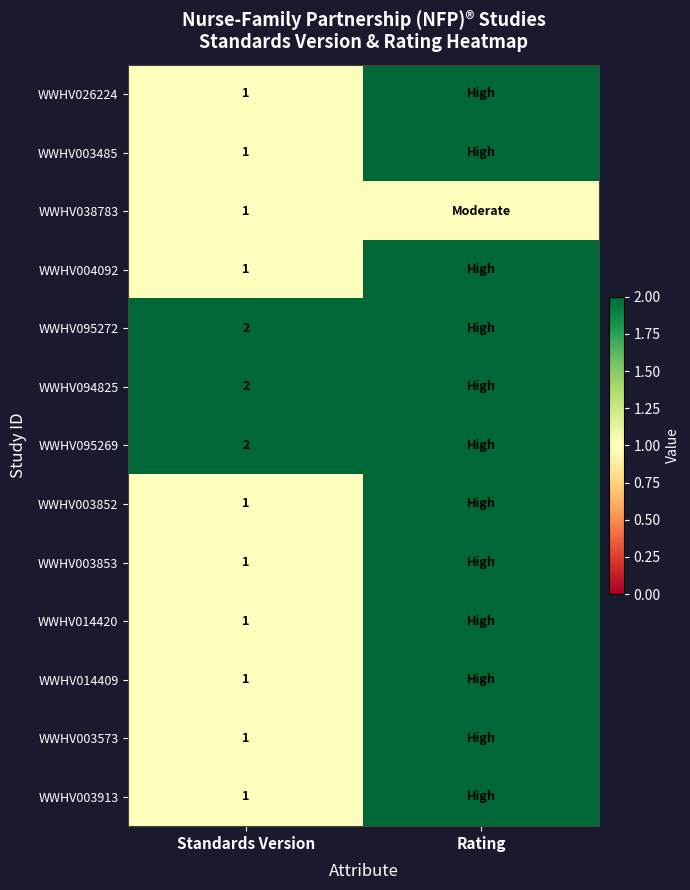

What is the difference between the highest and lowest values at Rating?

1